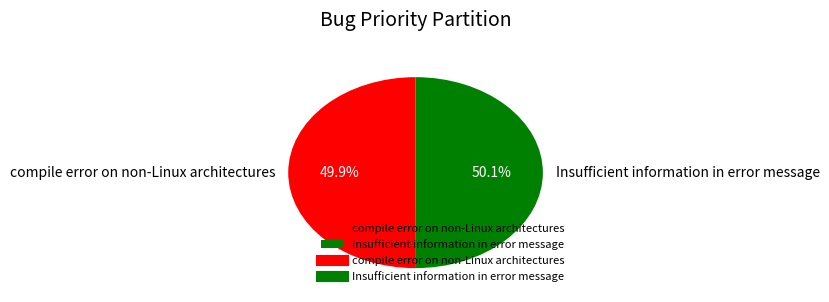

Do compile error on non-Linux architectures and Insufficient information in error message together represent more than half of the pie?

Yes